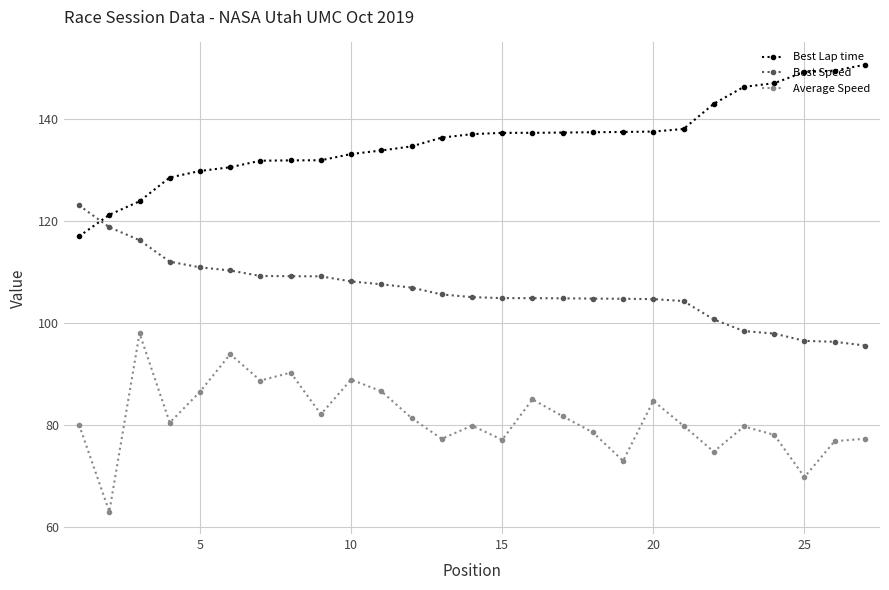

How many intersections are there between Best Lap time and Best Speed?

1